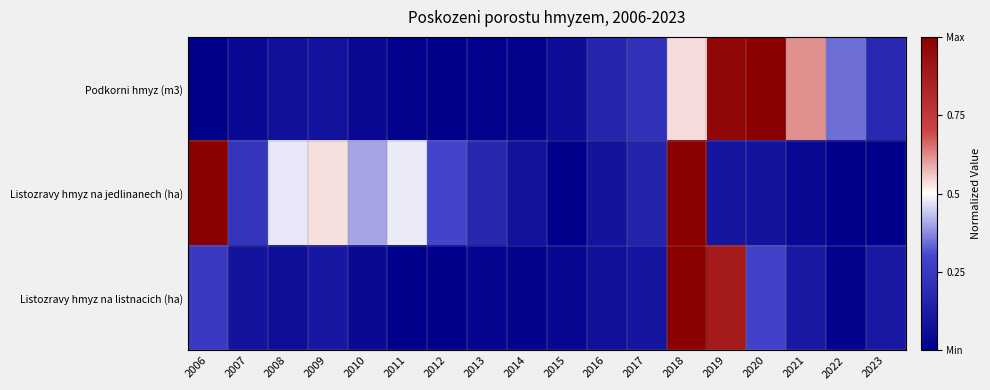

Which label corresponds to the largest value in the chart?

2020